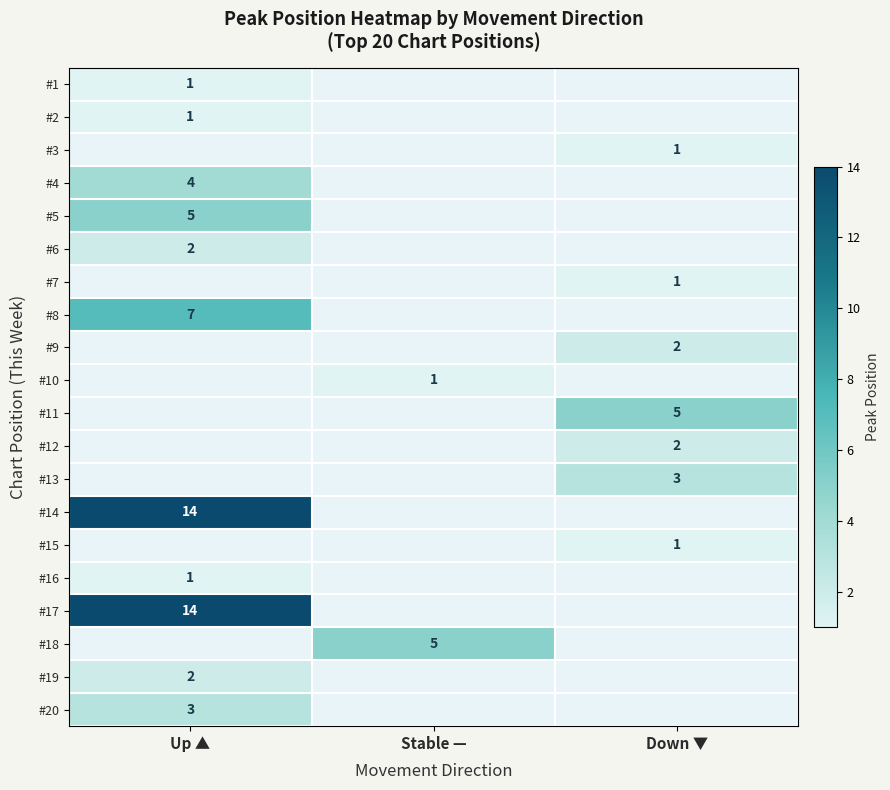

The value of #20 at Up ▲ is 2. True or false?

False